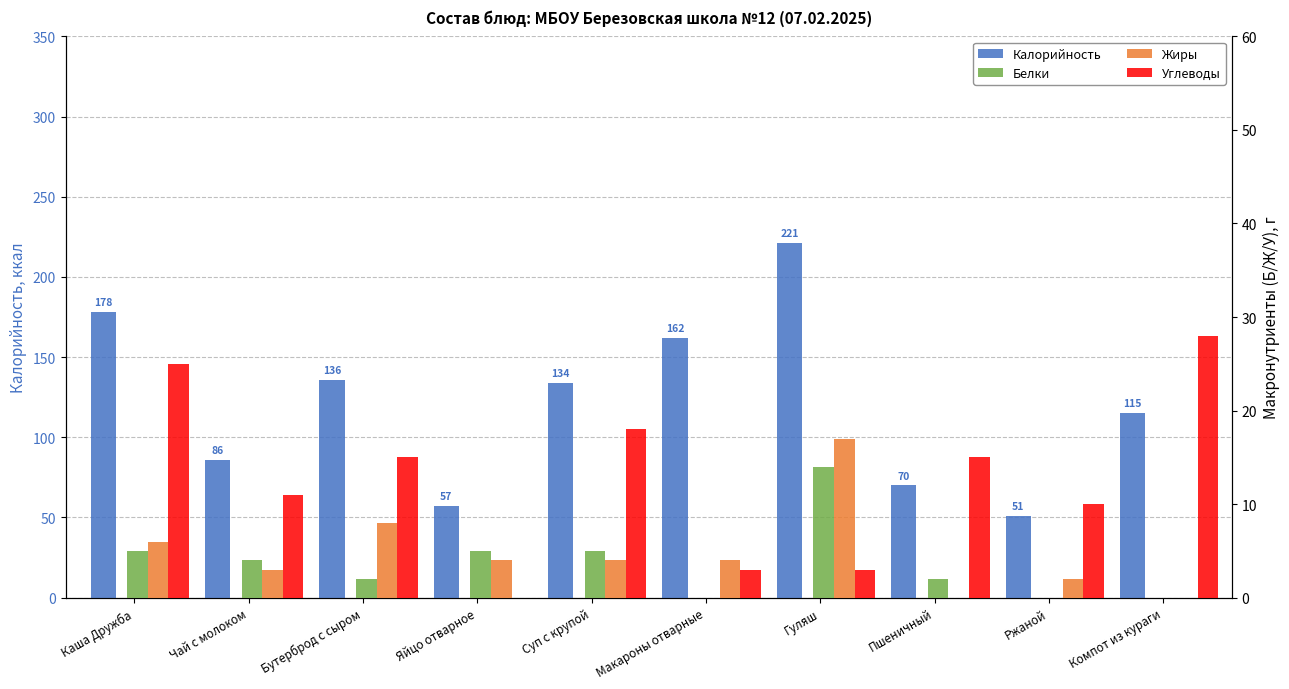

Count the number of categories in the chart.

10